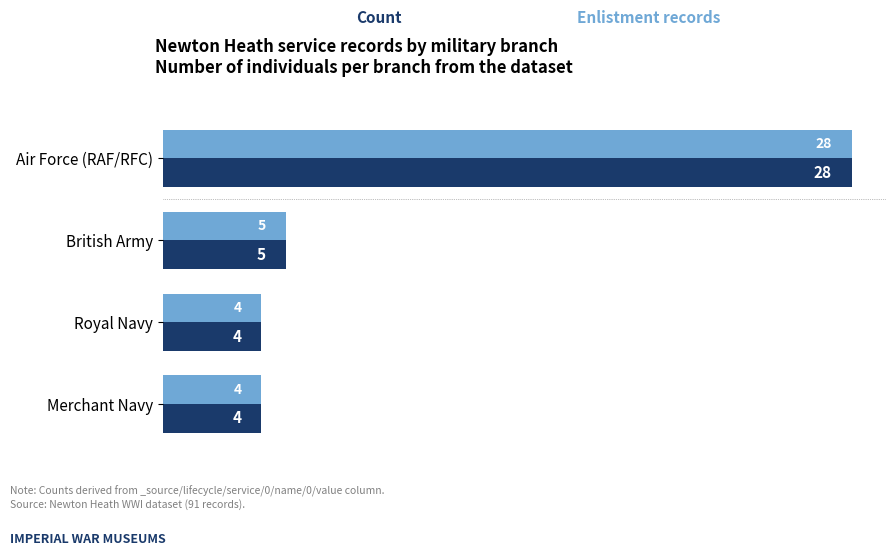

What is the total value across all series at Royal Navy?

8